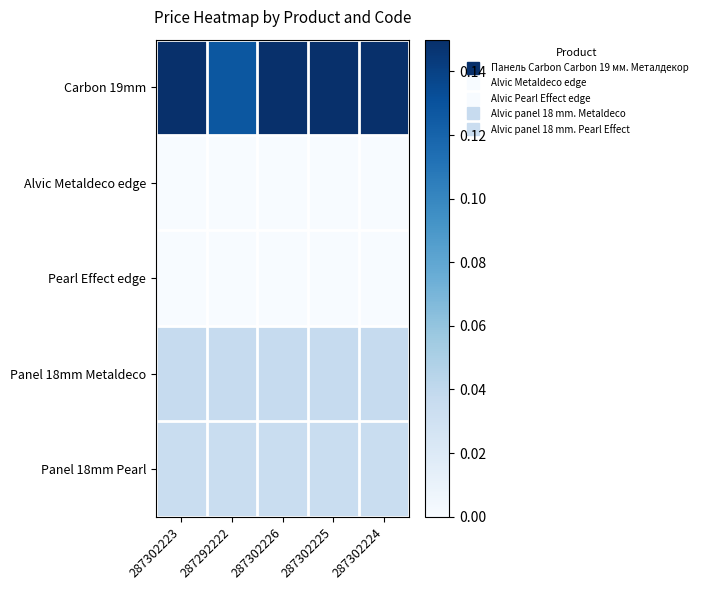

Which series has the widest spread of values?

Carbon 19mm